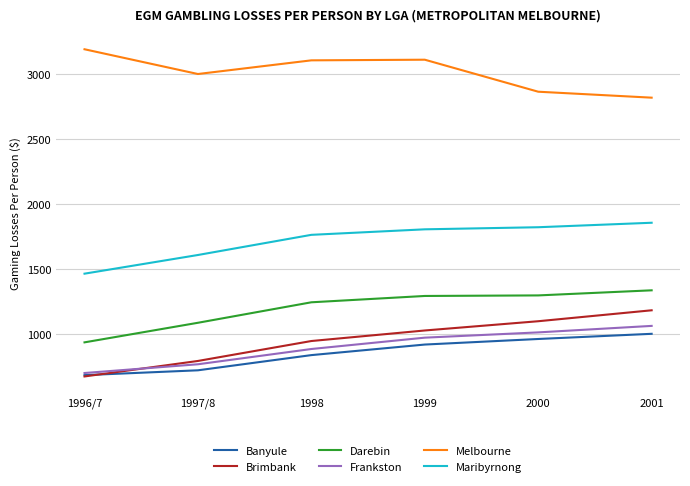

The Maribyrnong series shows 2461.5 at 1996/7. True or false?

False